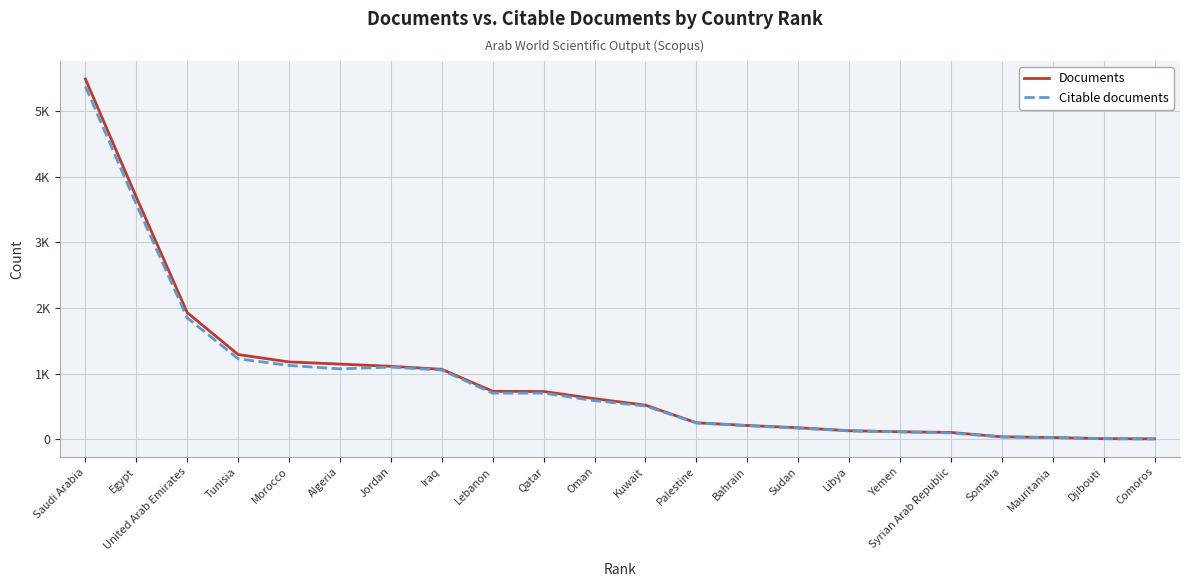

What are all the series names shown in the legend?

Documents, Citable documents